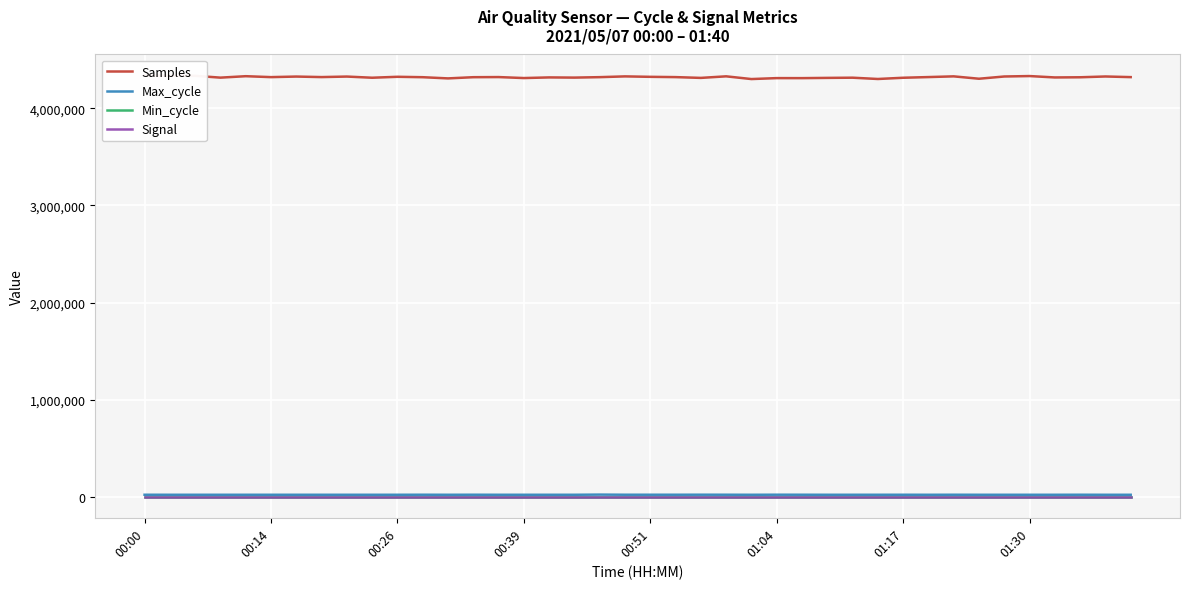

Where is Max_cycle nearest to the value 20835?

22